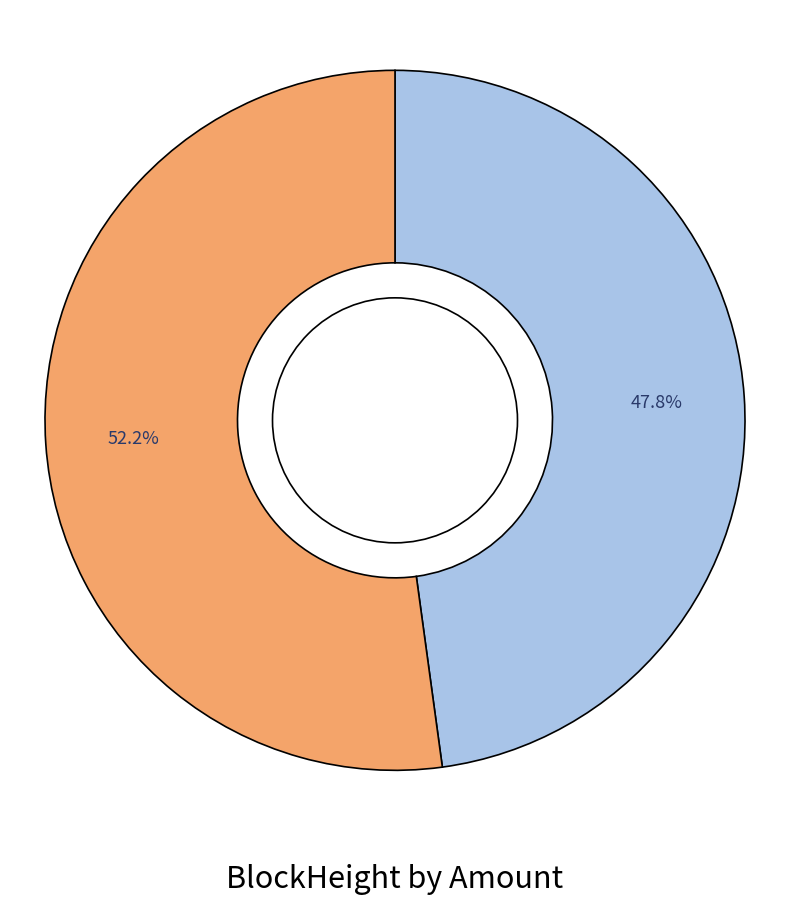

Does any single category account for the majority?

Yes